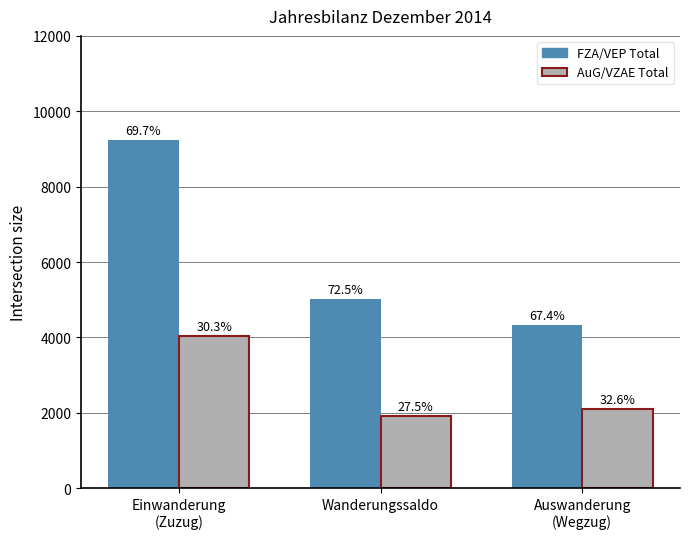

At how many categories does at least one series exceed 4897?

2